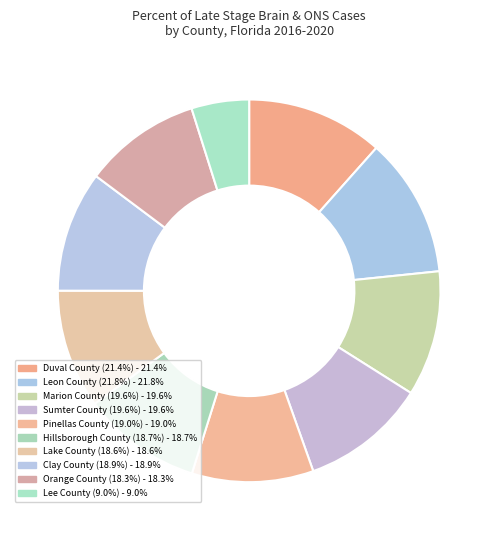

To the nearest percent, what is the difference between the Pinellas County (19.0%) and Duval County (21.4%) slice percentages?

1%